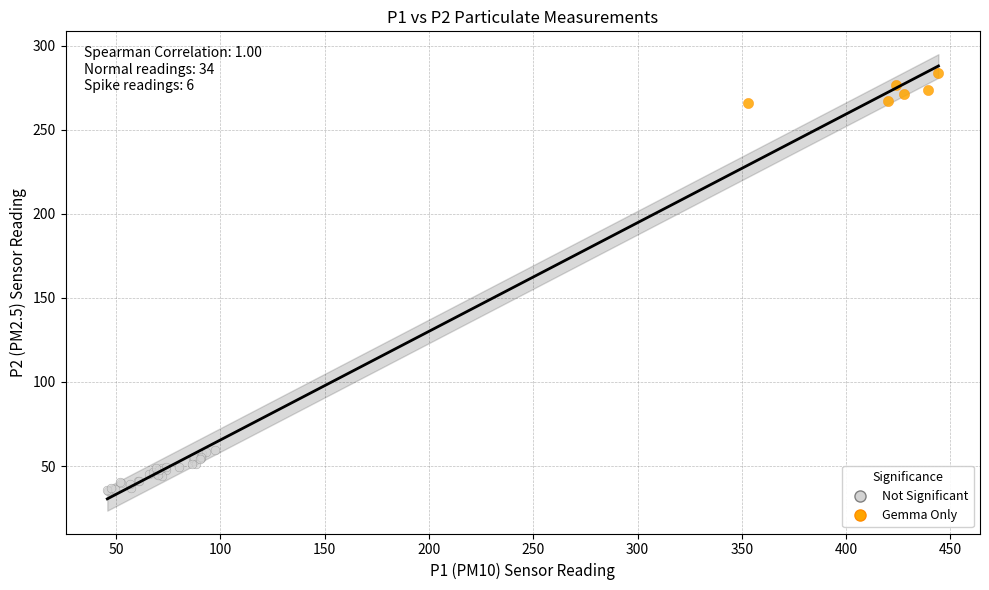

Which series reaches the maximum Y coordinate?

Gemma Only